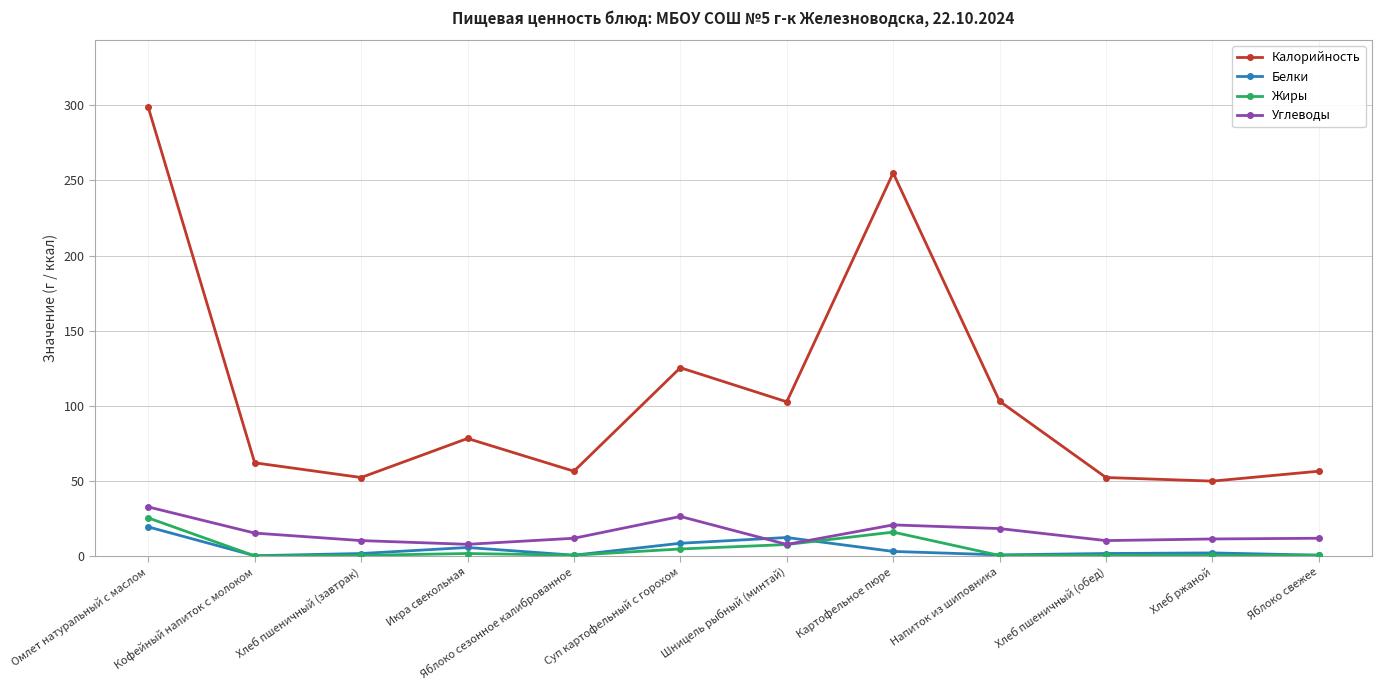

How many lines are shown in the chart?

4